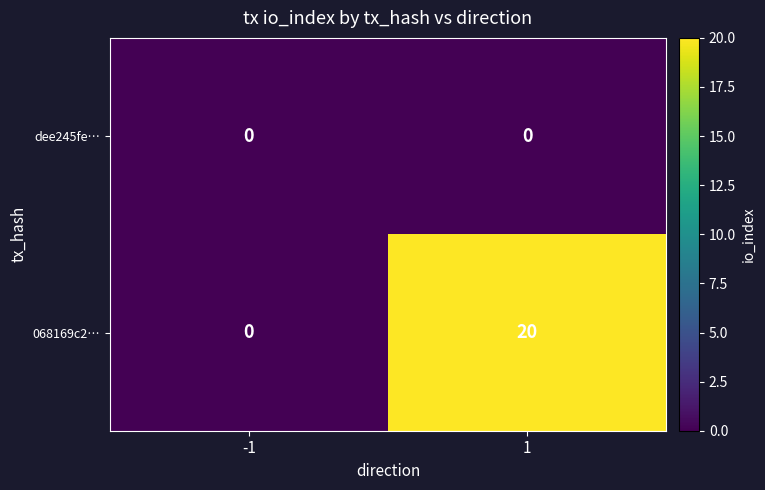

Which series changed the most between -1 and 1?

068169c2…